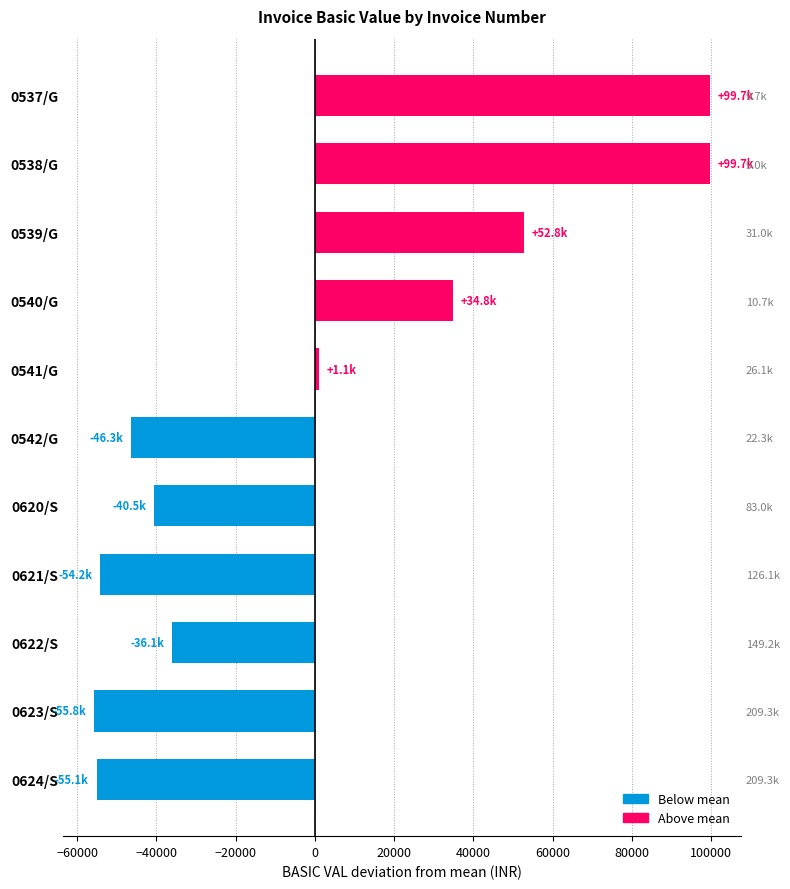

Are the bars grouped side by side (vs. stacked)?

No